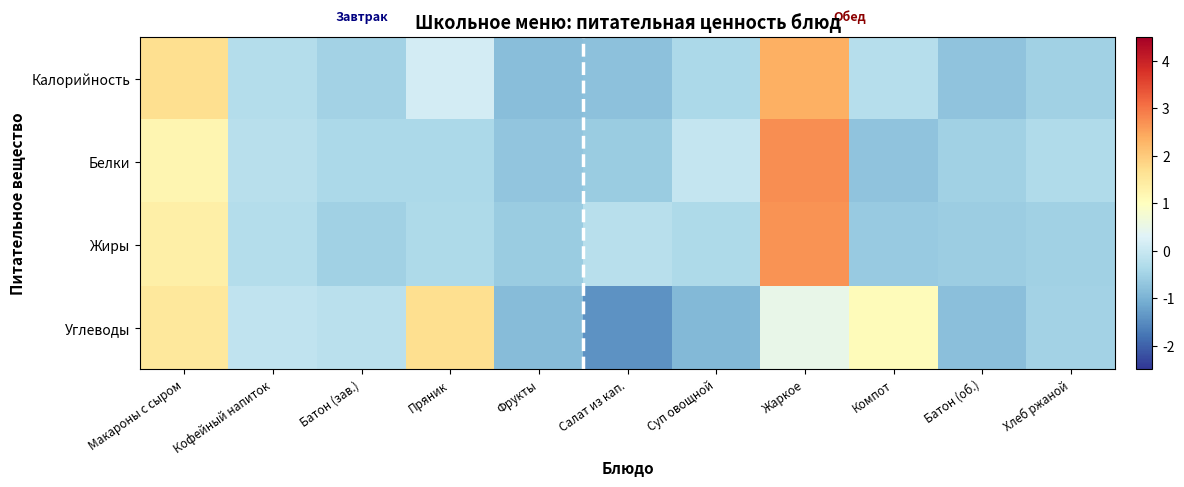

Reading left to right, transcribe all the data shown in this chart.

Калорийность: Макароны с сыром=1.7	Кофейный напиток=-0.3	Батон (зав.)=-0.5	Пряник=0.2	Фрукты=-0.8	Салат из кап.=-0.8	Суп овощной=-0.4	Жаркое=2.4	Компот=-0.2	Батон (об.)=-0.7	Хлеб ржаной=-0.5
Белки: Макароны с сыром=1.2	Кофейный напиток=-0.2	Батон (зав.)=-0.4	Пряник=-0.4	Фрукты=-0.7	Салат из кап.=-0.6	Суп овощной=-0.0	Жаркое=2.7	Компот=-0.7	Батон (об.)=-0.5	Хлеб ржаной=-0.3
Жиры: Макароны с сыром=1.3	Кофейный напиток=-0.3	Батон (зав.)=-0.5	Пряник=-0.4	Фрукты=-0.6	Салат из кап.=-0.2	Суп овощной=-0.4	Жаркое=2.7	Компот=-0.6	Батон (об.)=-0.6	Хлеб ржаной=-0.5
Углеводы: Макароны с сыром=1.5	Кофейный напиток=-0.1	Батон (зав.)=-0.2	Пряник=1.7	Фрукты=-0.8	Салат из кап.=-1.4	Суп овощной=-0.9	Жаркое=0.5	Компот=1.1	Батон (об.)=-0.8	Хлеб ржаной=-0.5